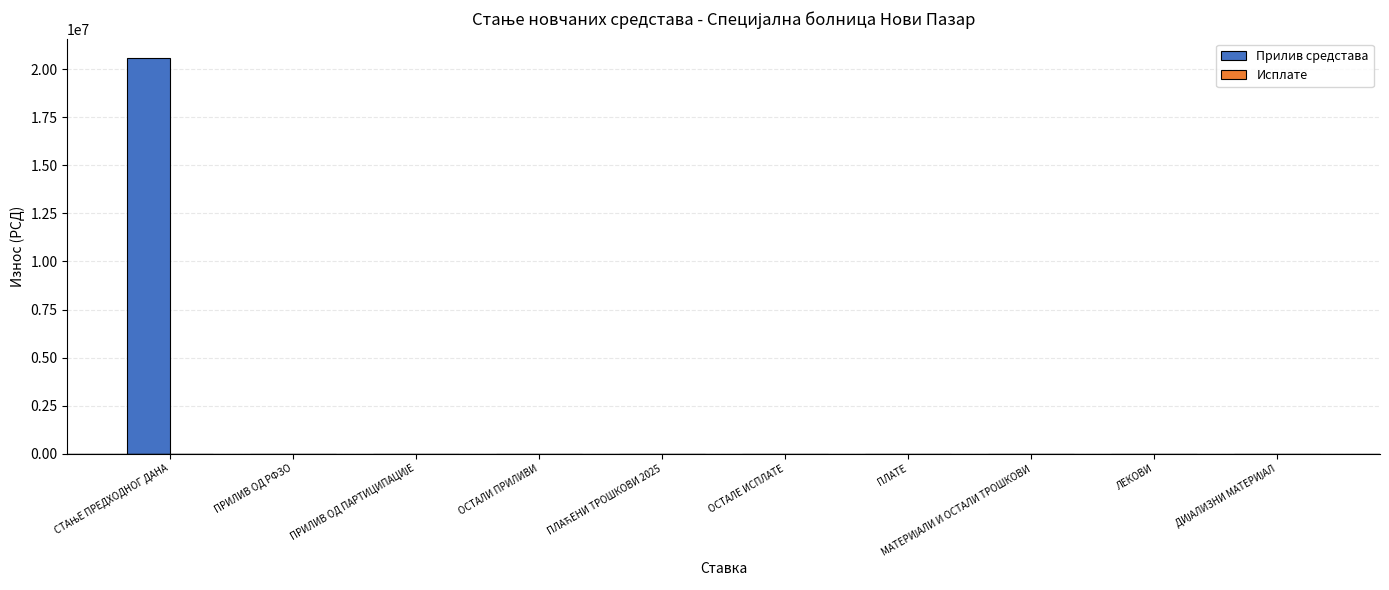

Which series has the largest total across all categories?

Прилив средстава